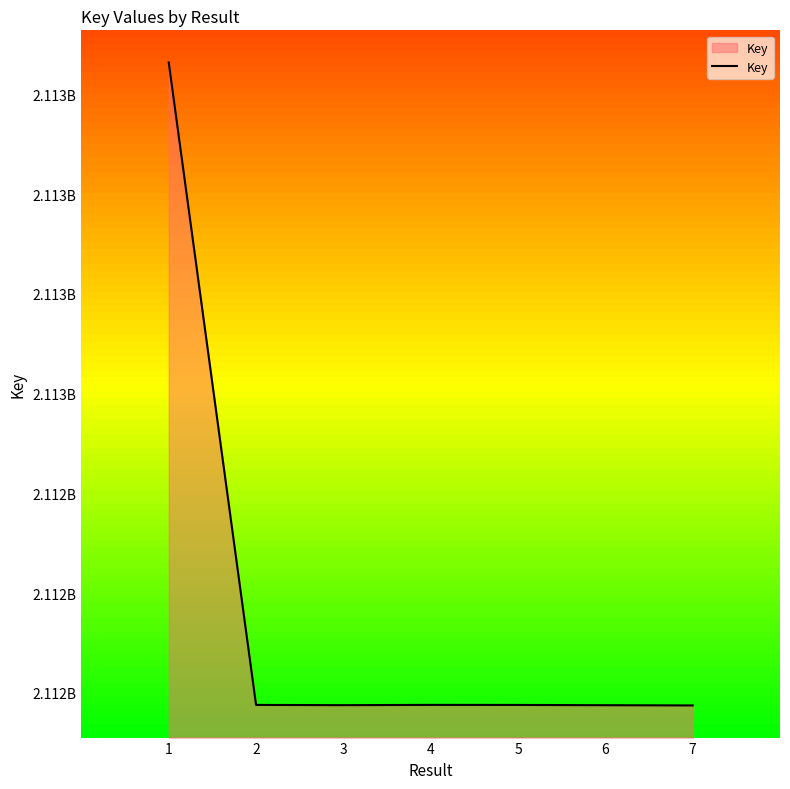

Does the chart have visible grid lines?

No